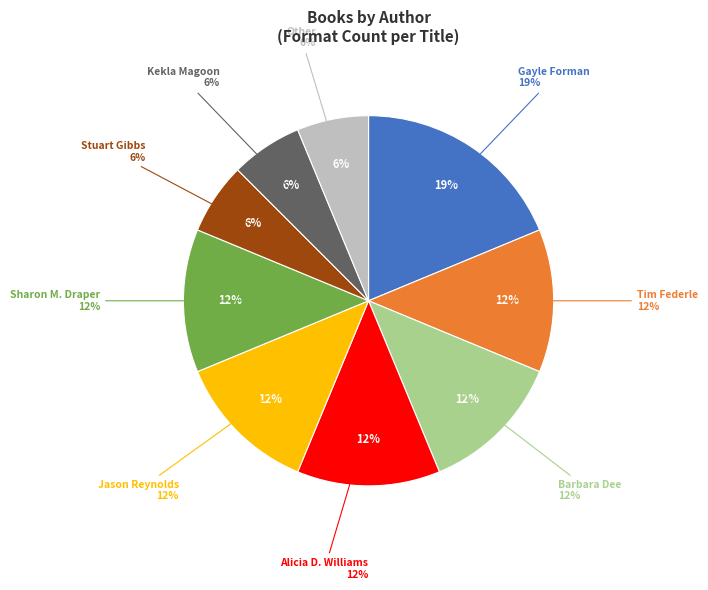

Do Stuart Gibbs and Gayle Forman together represent more than half of the pie?

No